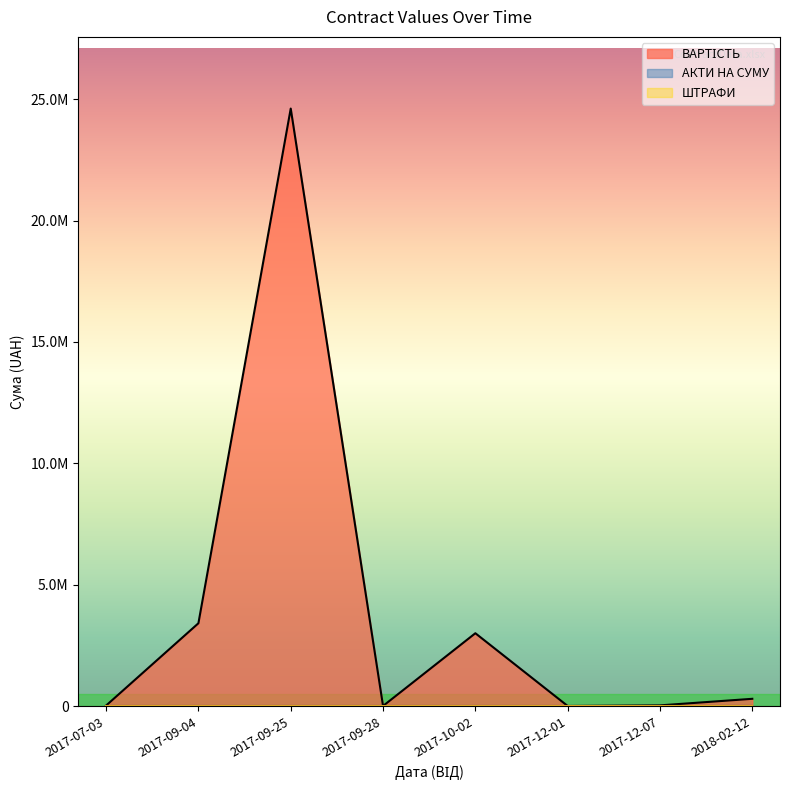

True or false: ВАРТІСТЬ and АКТИ НА СУМУ intersect in this chart.

False